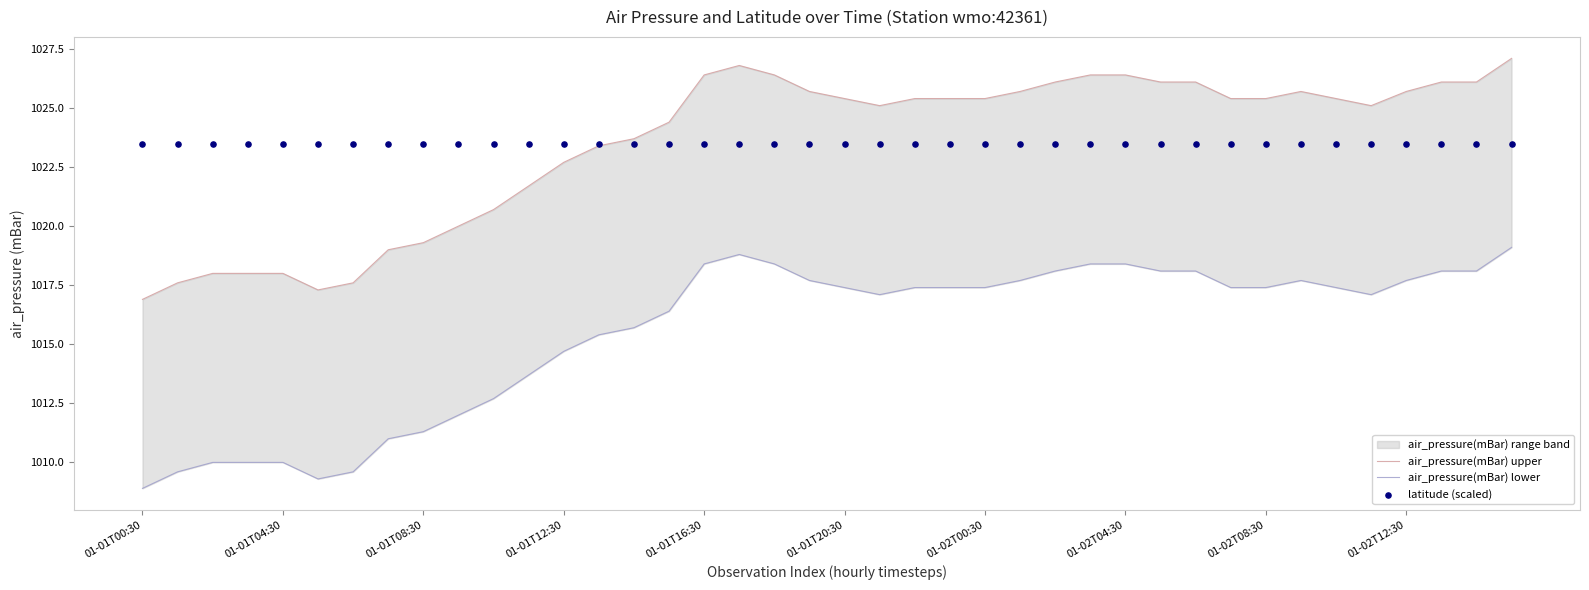

Which series contains the lowest Y value?

air_pressure(mBar) lower